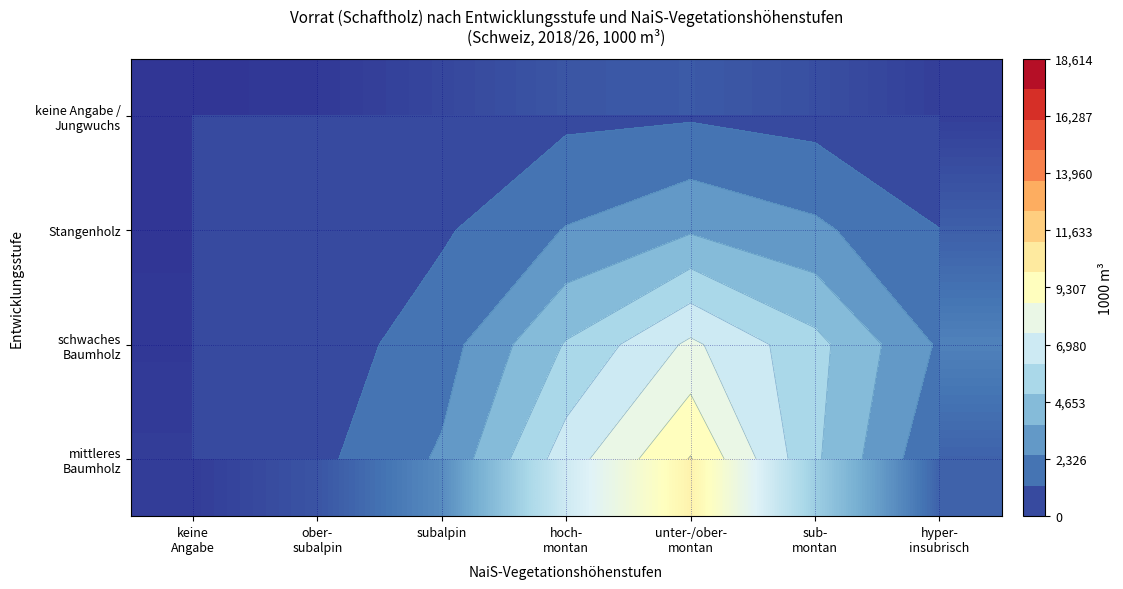

Read the mittleres Baumholz value at keine Angabe.

244.0